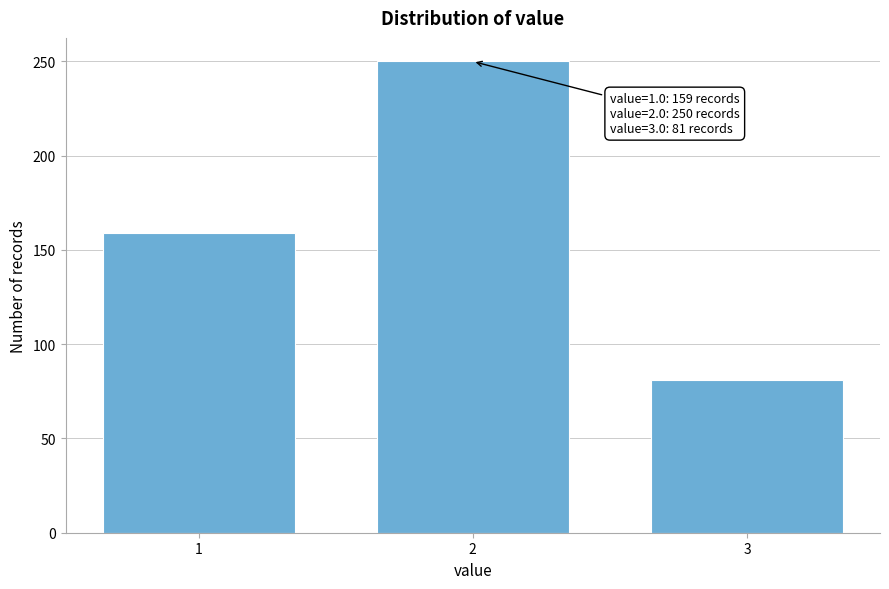

Which range on the x-axis has the tallest bar?

1.5 to 2.5